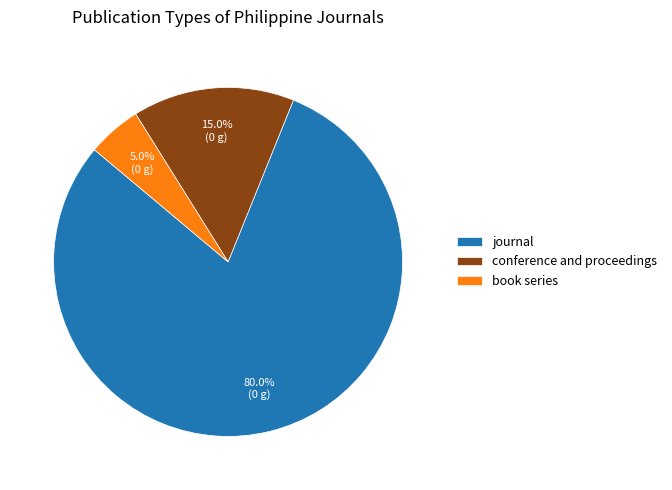

To the nearest percent, what percentage of the pie is conference and proceedings?

15%